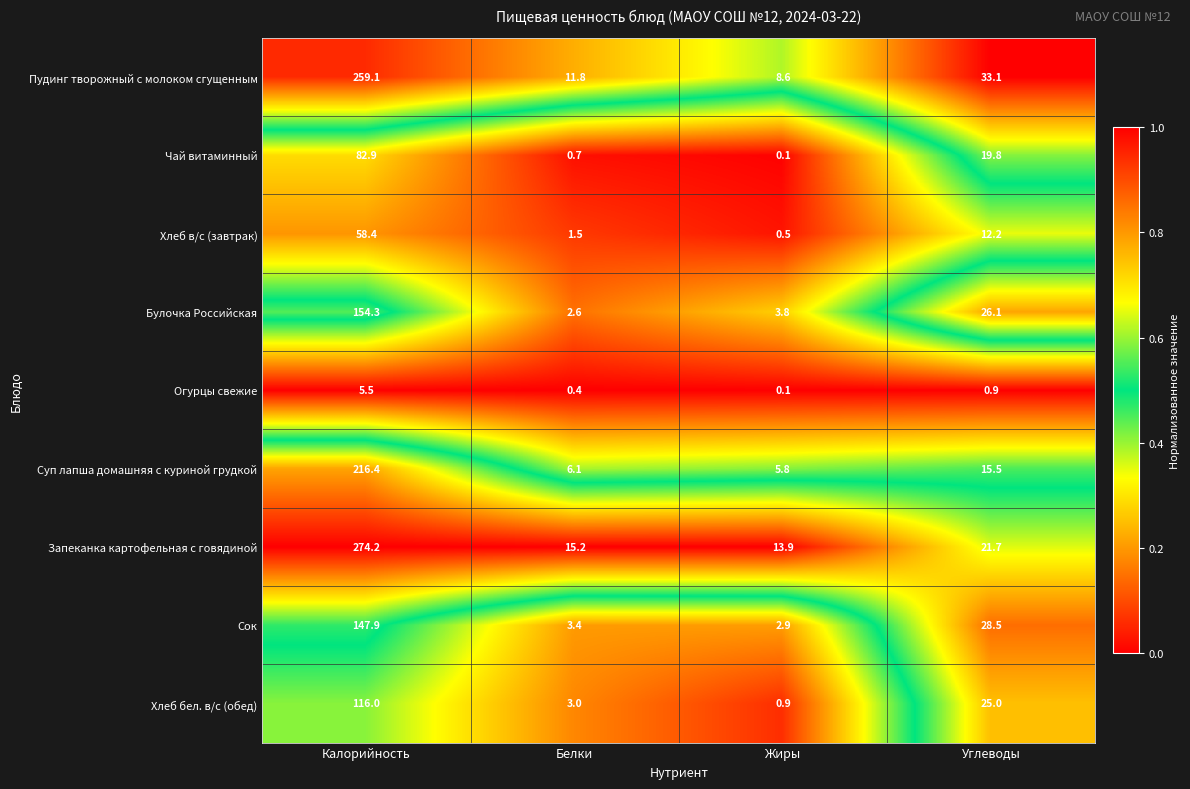

Which category has the lowest value in the Запеканка картофельная с говядиной series?

Жиры